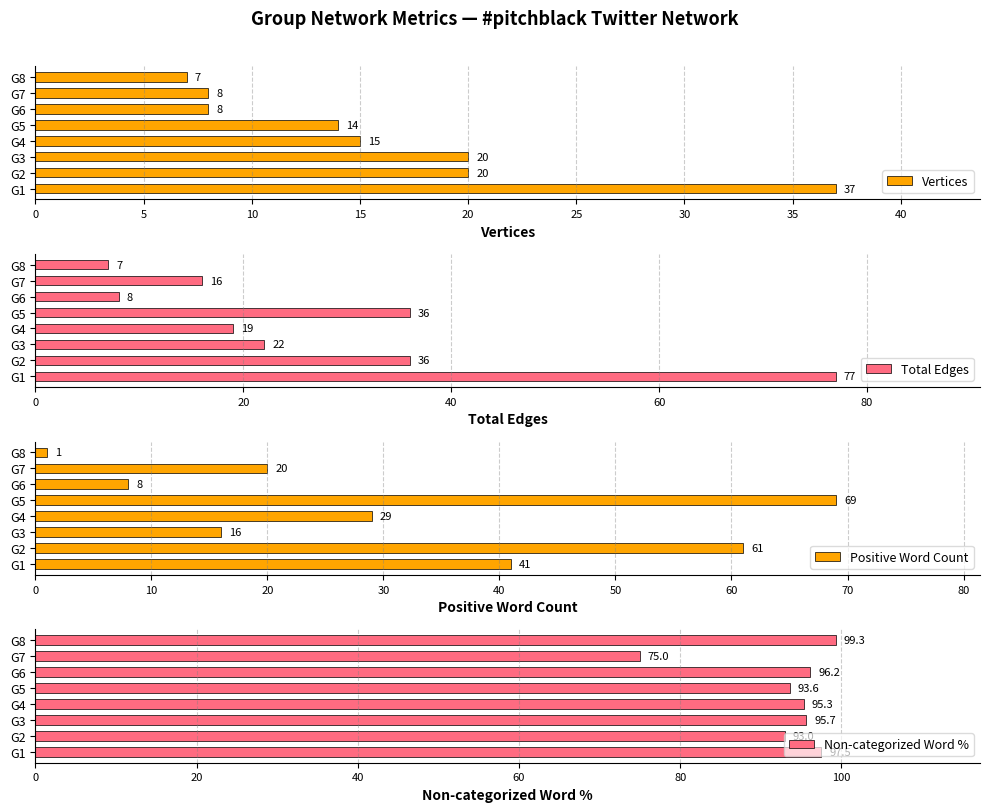

Reading left to right, list all the values displayed in this chart.

Vertices: 37.0	20.0	20.0	15.0	14.0	8.0	8.0	7.0
Total Edges: 77.0	36.0	22.0	19.0	36.0	8.0	16.0	7.0
Positive Word Count: 41.0	61.0	16.0	29.0	69.0	8.0	20.0	1.0
Non-categorized Word %: 97.5	93.0	95.7	95.3	93.6	96.2	75.0	99.3